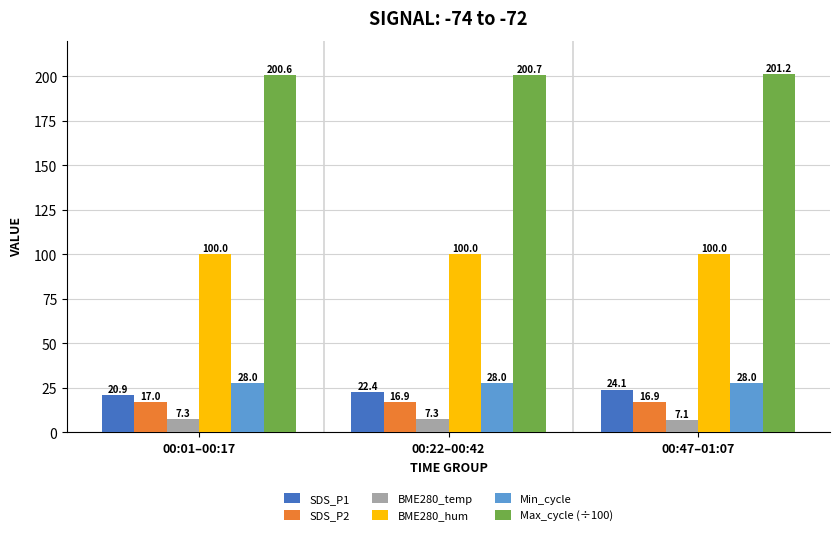

At which category is the sum across all series the highest?

00:47–01:07